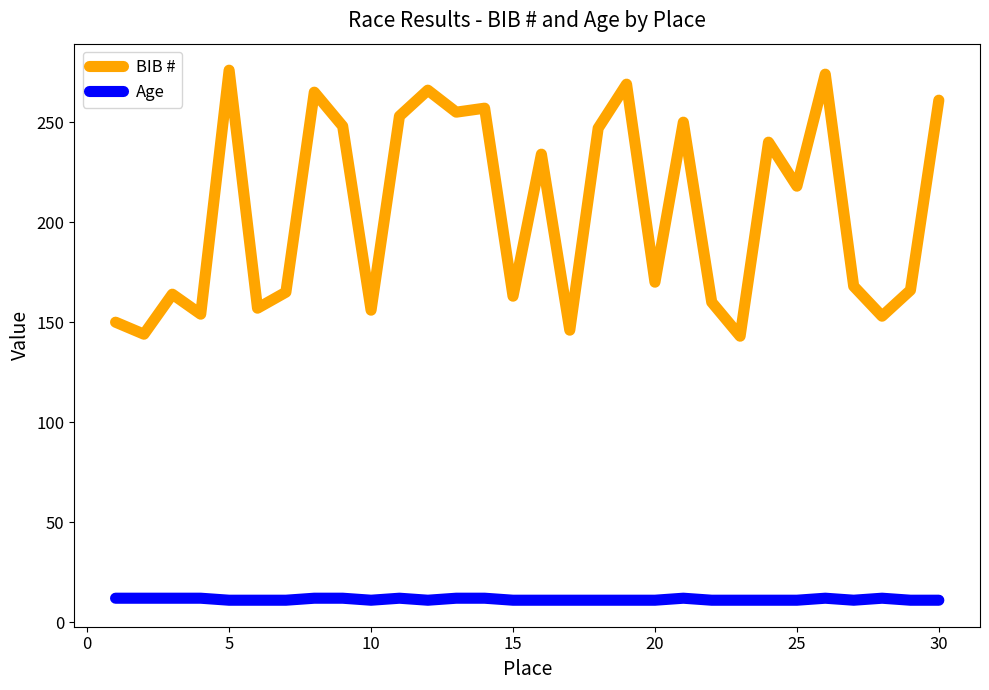

True or false: BIB # and Age intersect in this chart.

False